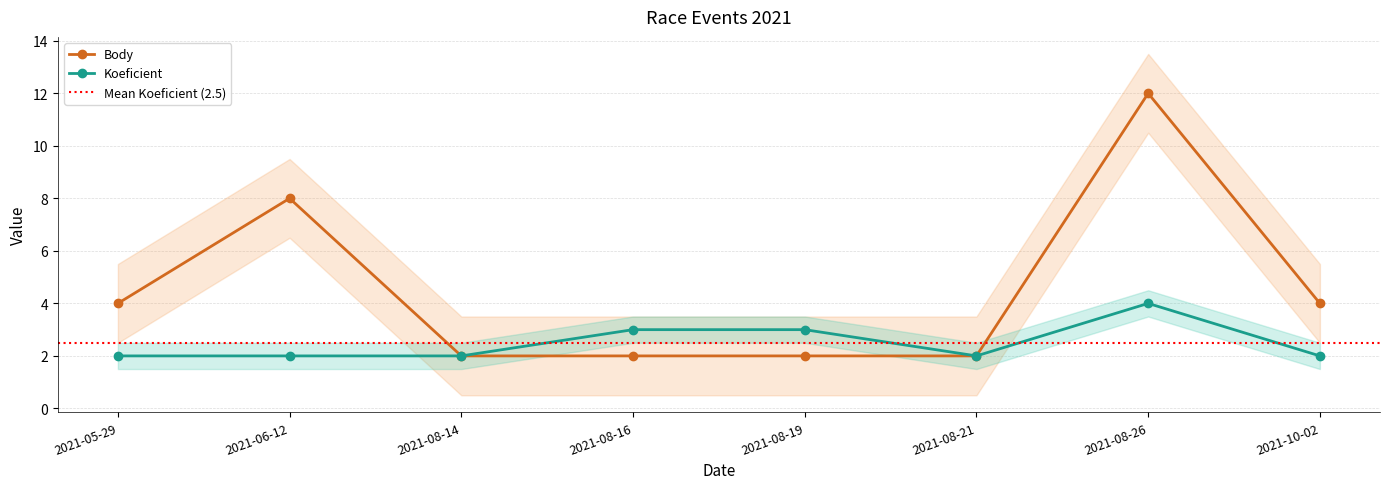

What are all the series names shown in the legend?

Koeficient, Body